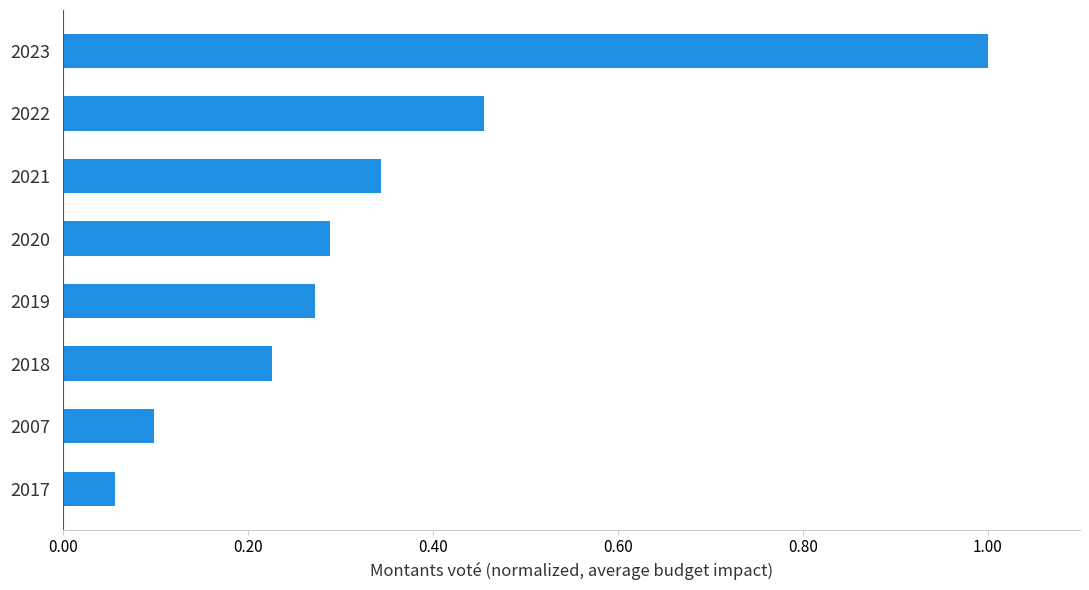

How many series are shown in this chart?

1